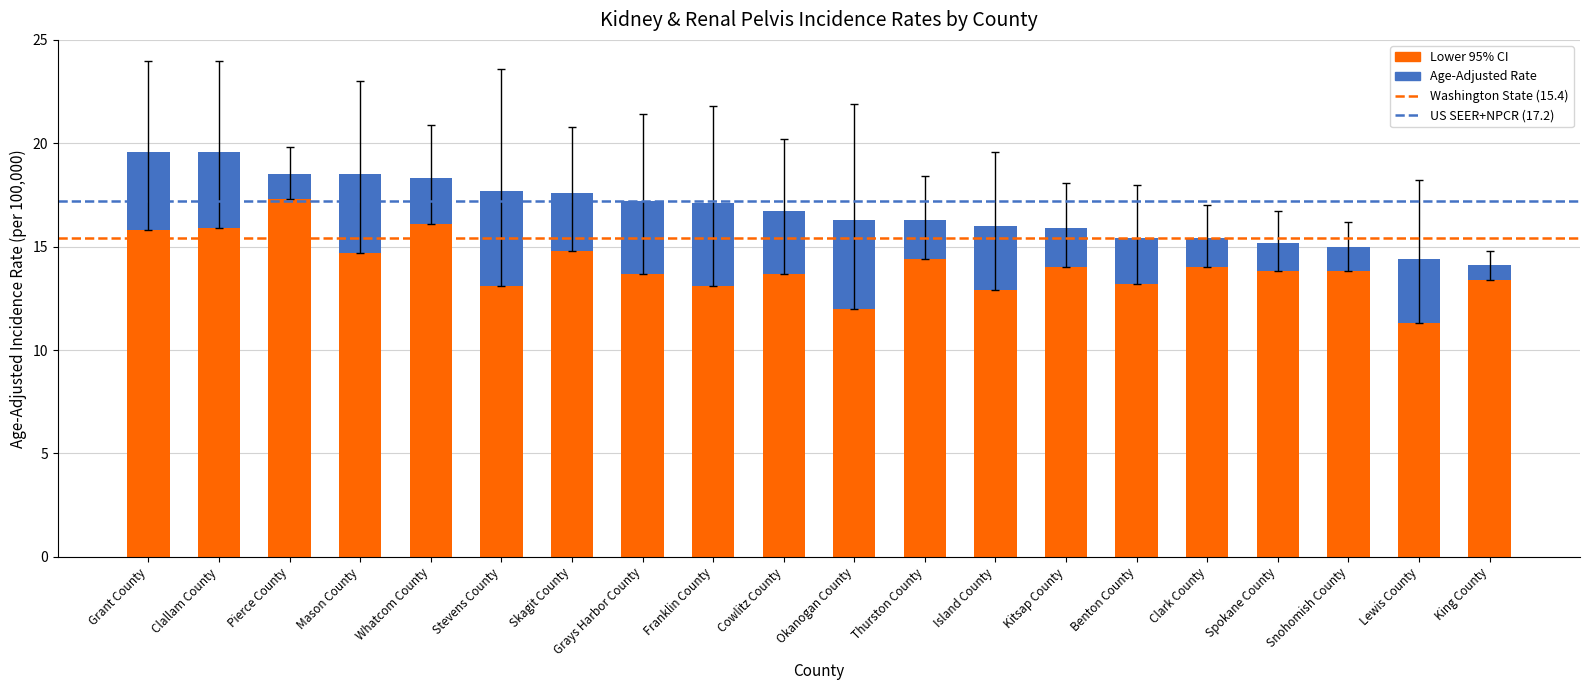

Count the number of data series in this chart.

2